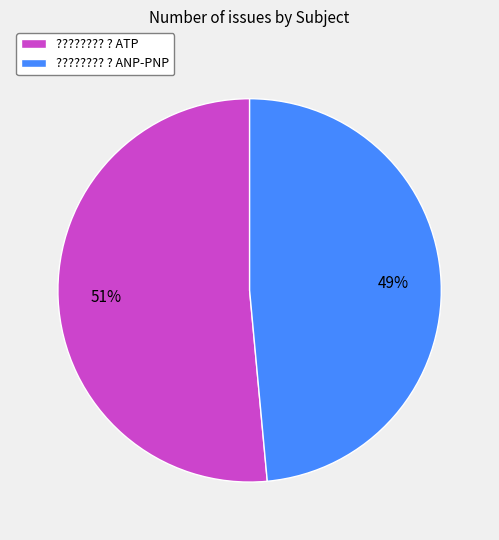

How many segments does this pie chart have?

2